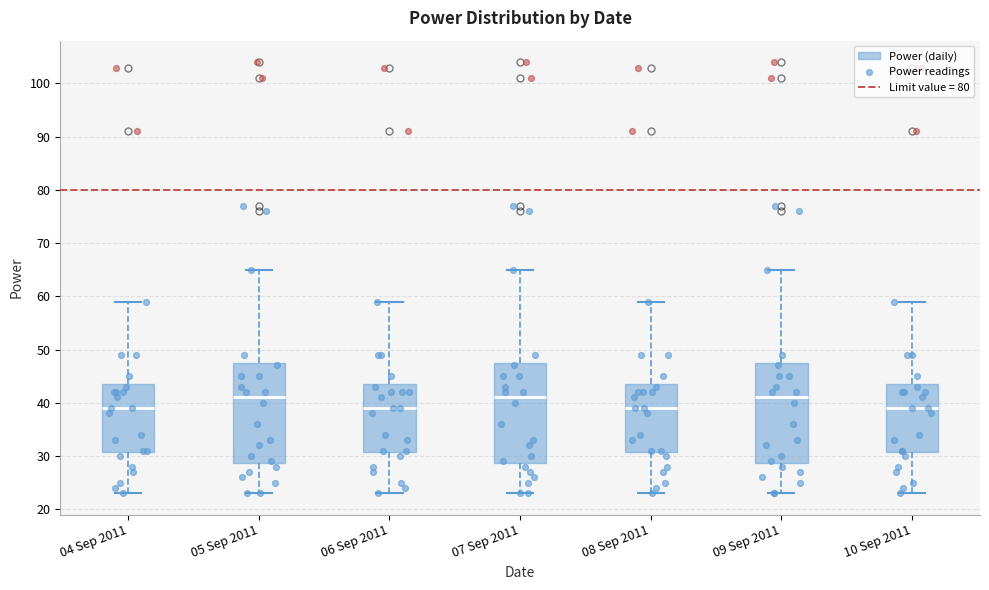

Reading left to right, transcribe this box plot: for each box, give where its median line is, the range the box spans, and where its two whiskers end, as read against the y-axis. The values are not printed on the chart, so give them approximately, as read against the axis.

04 Sep 2011: median 39, box 31 to 44, whiskers 23 to 59
05 Sep 2011: median 41, box 29 to 48, whiskers 23 to 65
06 Sep 2011: median 39, box 31 to 44, whiskers 23 to 59
07 Sep 2011: median 41, box 29 to 48, whiskers 23 to 65
08 Sep 2011: median 39, box 31 to 44, whiskers 23 to 59
09 Sep 2011: median 41, box 29 to 48, whiskers 23 to 65
10 Sep 2011: median 39, box 31 to 44, whiskers 23 to 59